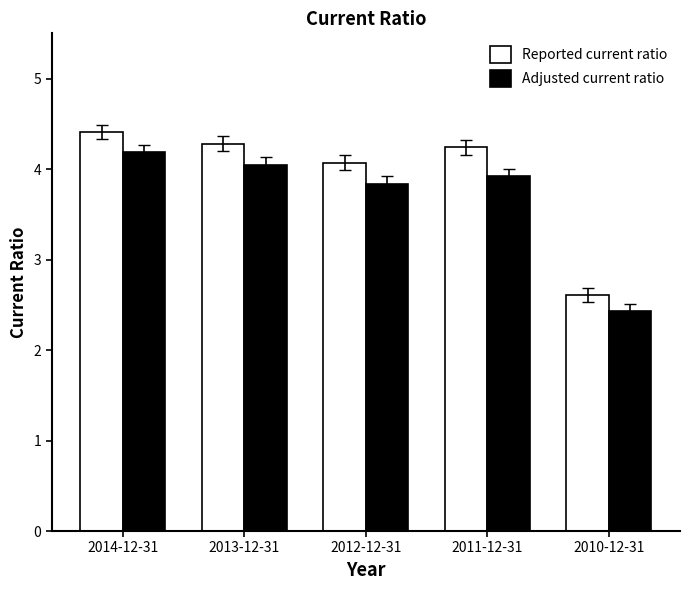

What is the minimum value shown in the chart?

2.4